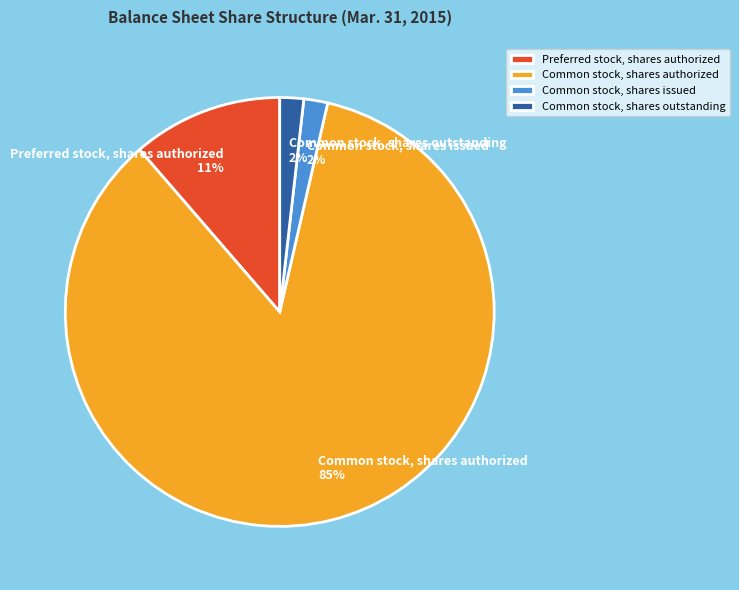

Do Preferred stock, shares authorized and Common stock, shares authorized together represent more than half of the pie?

Yes